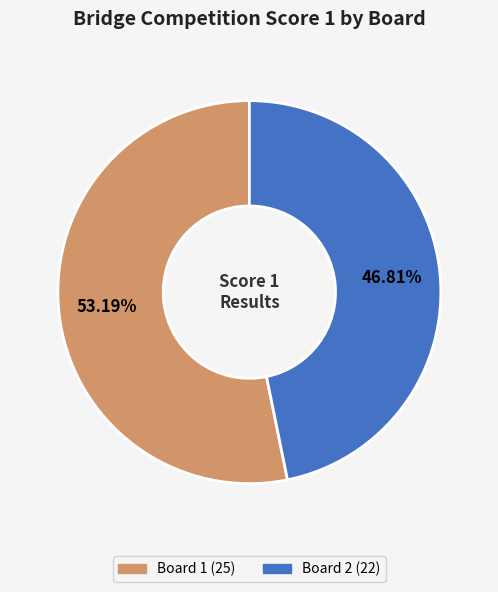

Does any single category account for the majority?

Yes